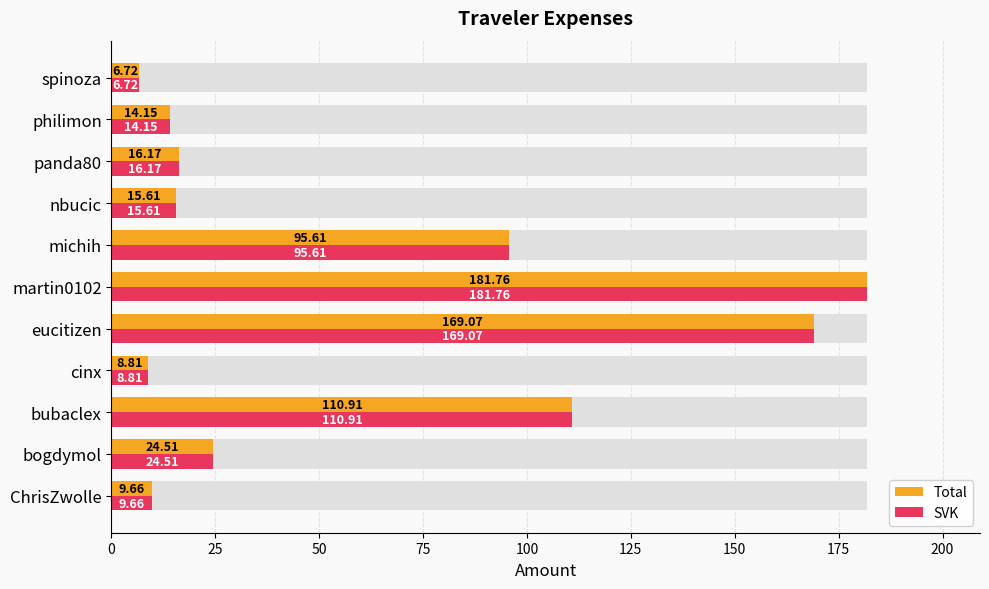

How many categories are shown in the chart?

11